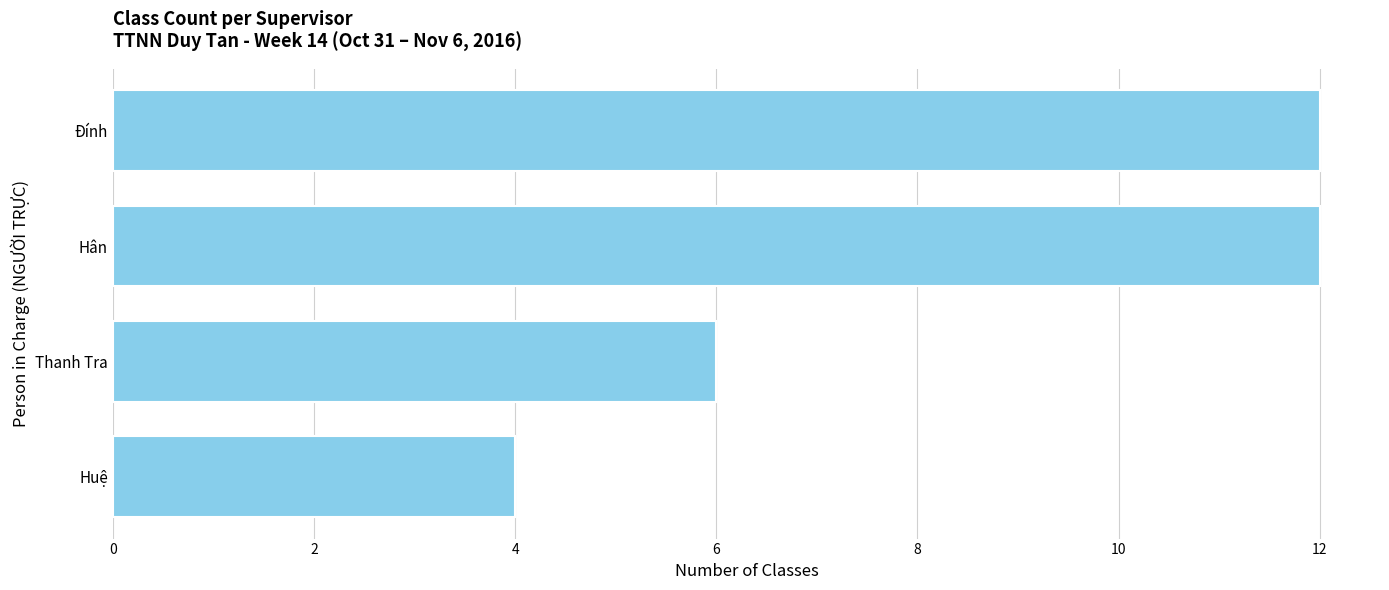

What is the difference between the maximum and second lowest values?

6